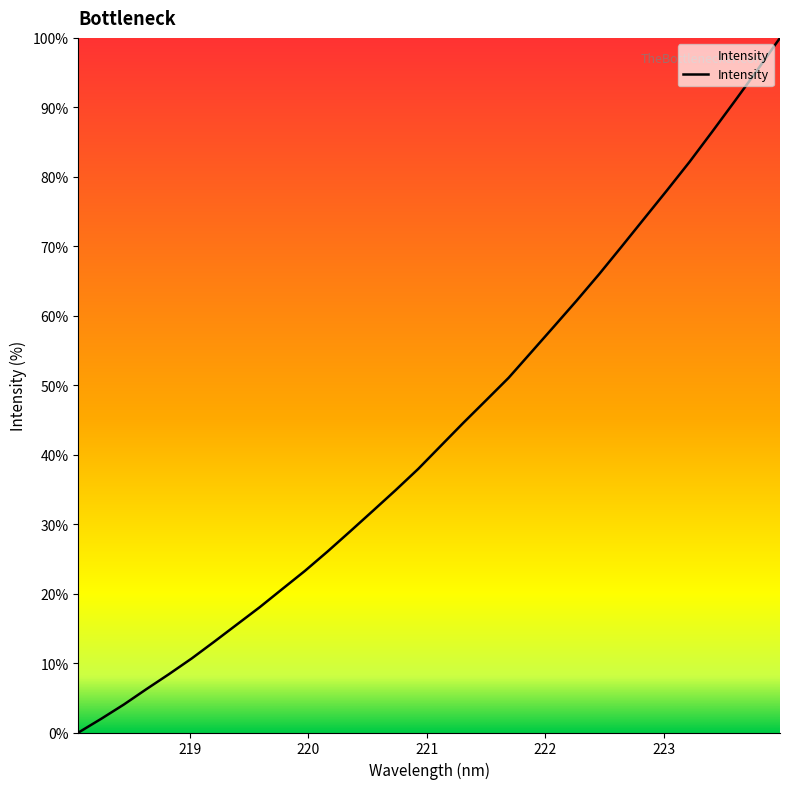

What is the greatest value displayed?

100.0